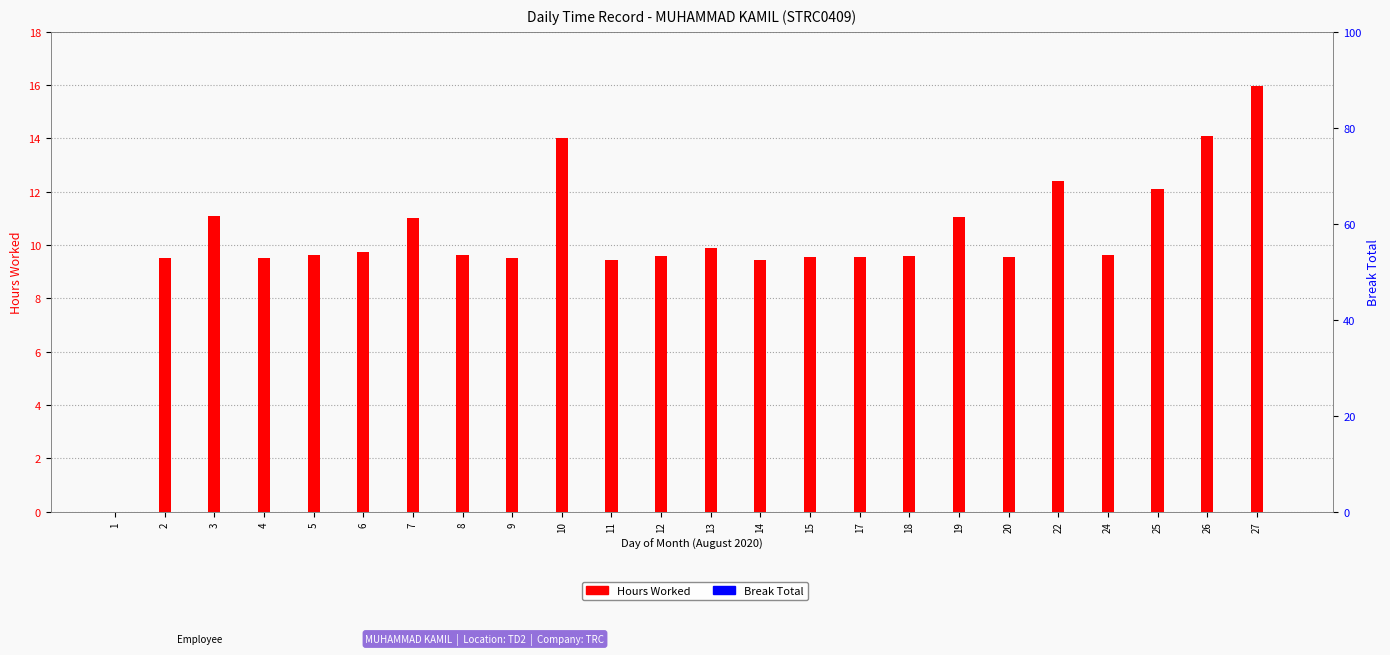

What is the total value across all series at 12?

9.6